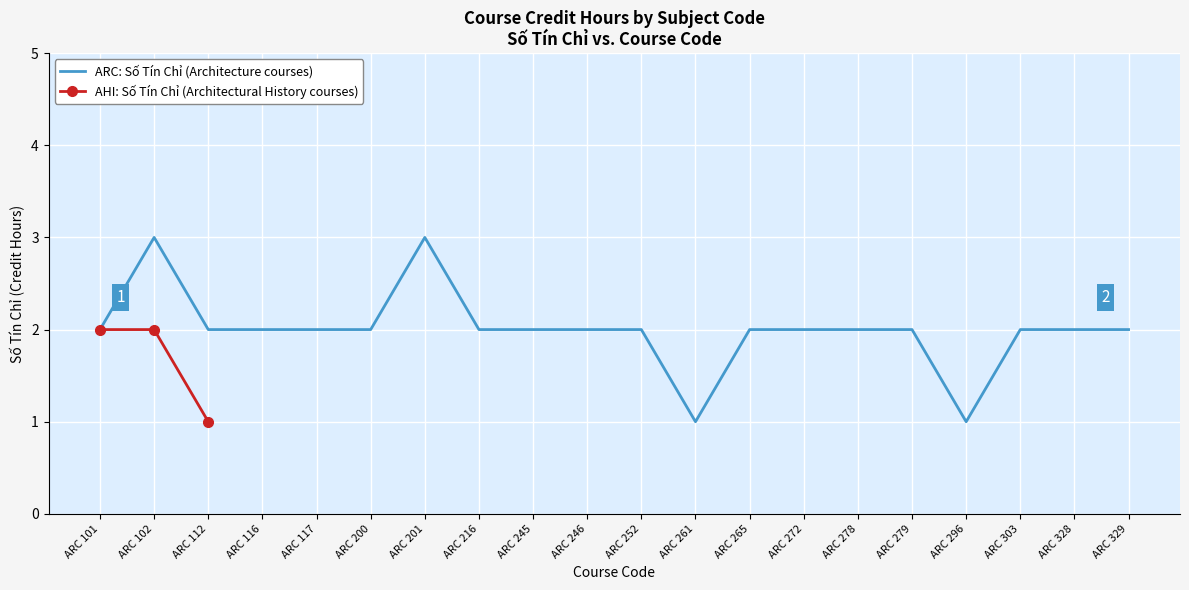

What is the minimum value shown in the chart?

1